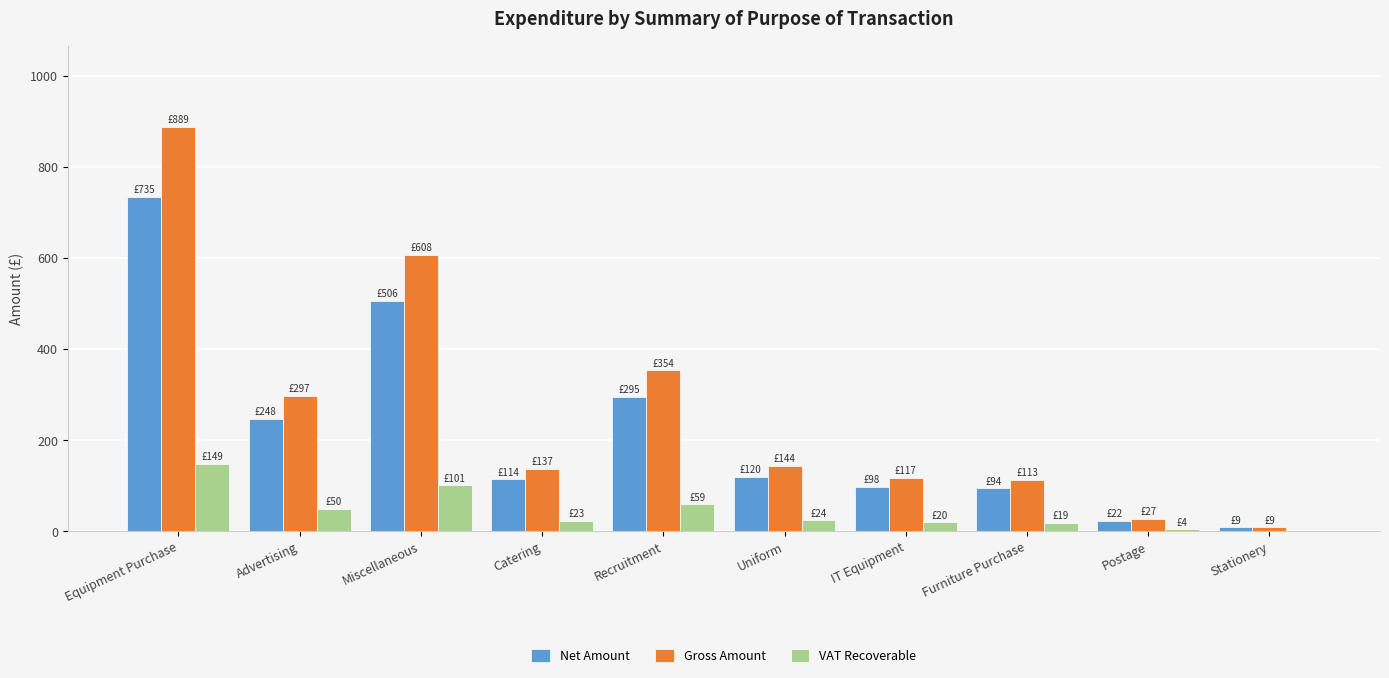

The VAT Recoverable series shows 4.5 at Postage. True or false?

True